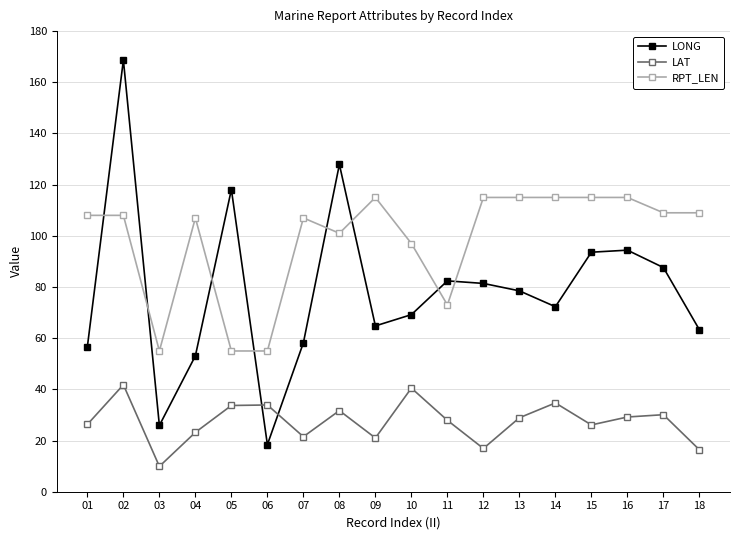

Where does the LAT series first go above 28?

02